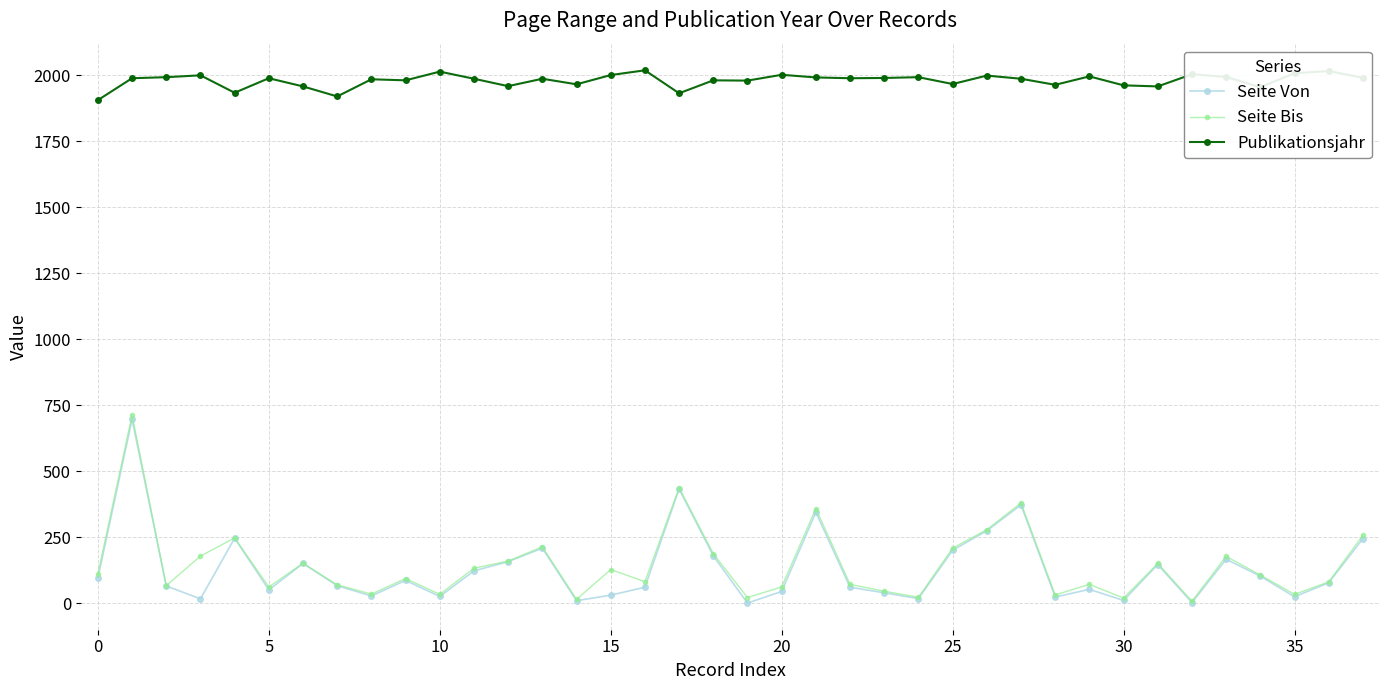

Is this an area chart (filled region under the line)?

No